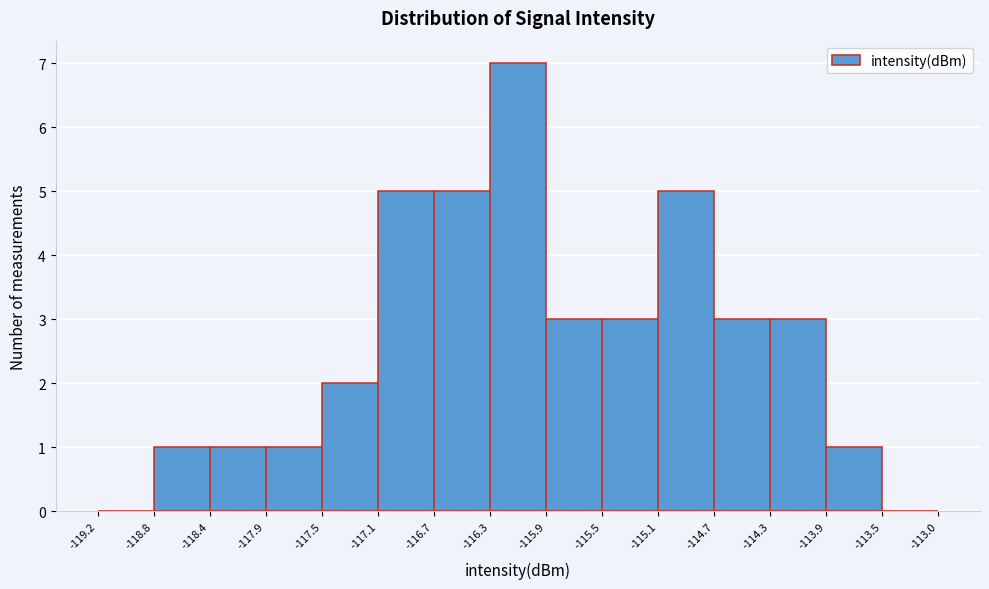

Over which range of the x-axis is the bar tallest?

-116.3 to -115.9